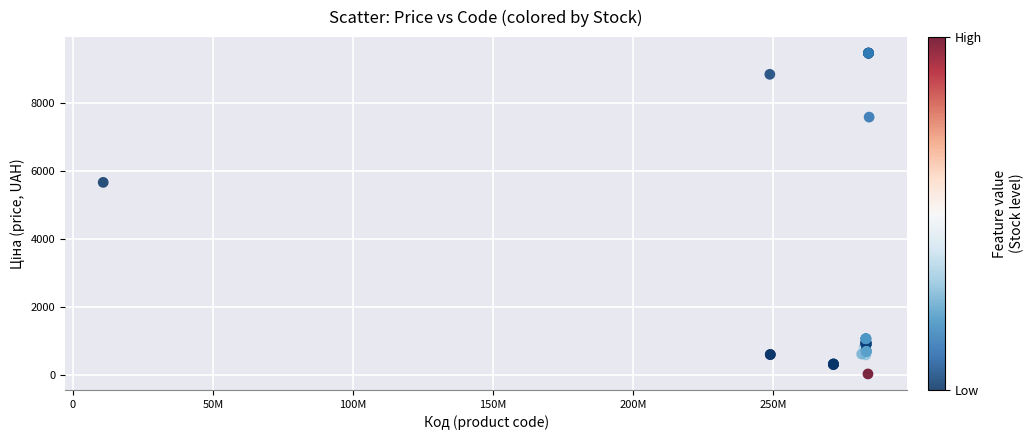

What Y value in the scatter plot is closest to 4756?

5673.8